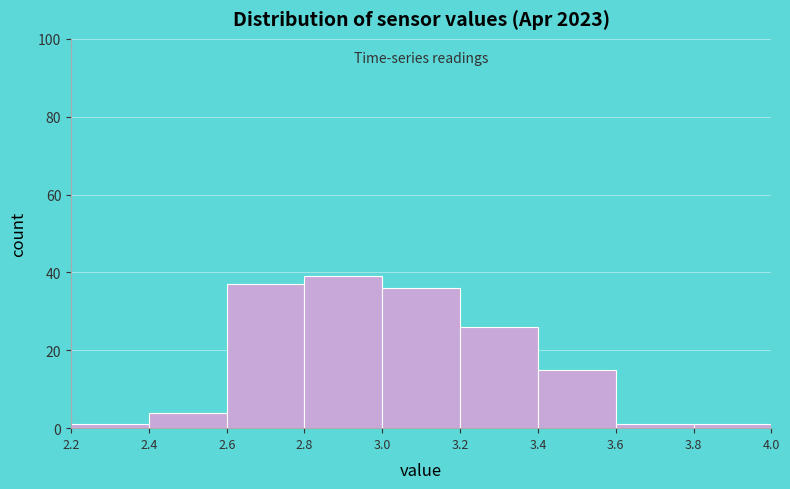

Reading left to right, transcribe this chart: for each bar, give the range it covers on the x-axis and its height. The values are not printed on the chart, so give them approximately, as read against the axis.

2.2 to 2.4: under 2
2.4 to 2.6: 4
2.6 to 2.8: 38
2.8 to 3.0: 40
3.0 to 3.2: 36
3.2 to 3.4: 26
3.4 to 3.6: 16
3.6 to 3.8: under 2
3.8 to 4.0: under 2